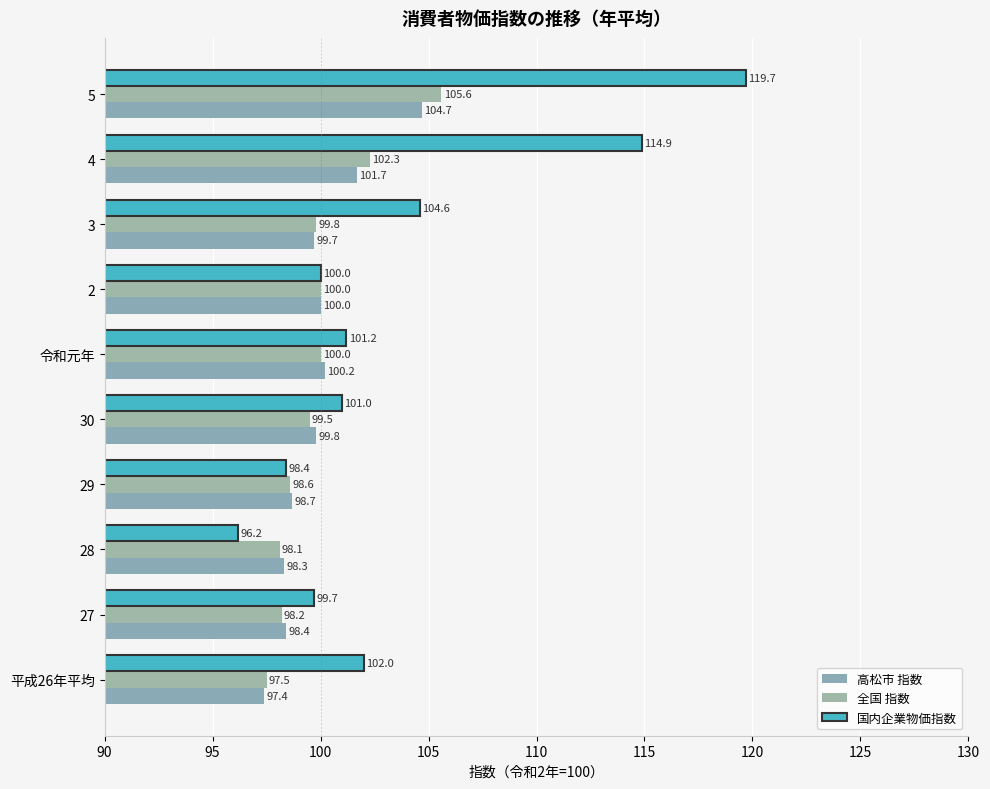

Reading left to right, transcribe all the data shown in this chart.

高松市 指数: 97.4	98.4	98.3	98.7	99.8	100.2	100.0	99.7	101.7	104.7
全国 指数: 97.5	98.2	98.1	98.6	99.5	100.0	100.0	99.8	102.3	105.6
国内企業物価指数: 102.0	99.7	96.2	98.4	101.0	101.2	100.0	104.6	114.9	119.7